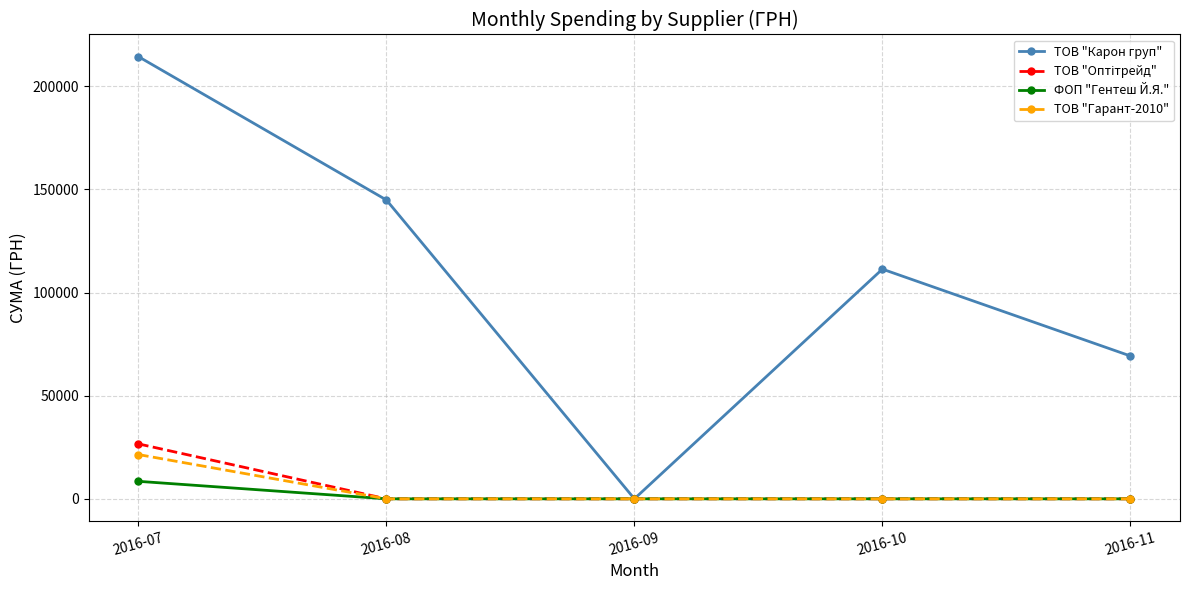

Rank the categories by ТОВ "Карон груп" value from highest to lowest.

2016-07, 2016-08, 2016-10, 2016-11, 2016-09